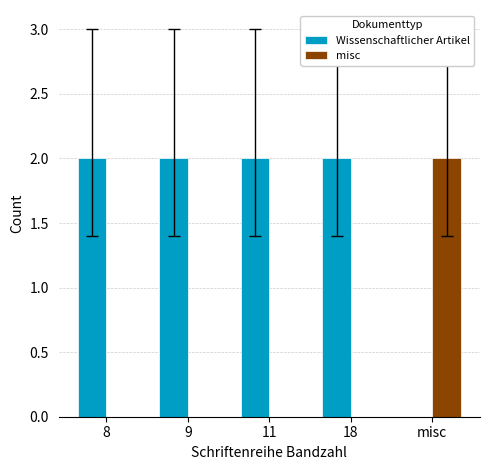

Is the value of Wissenschaftlicher Artikel at 8 greater than the value of misc at 11?

Yes